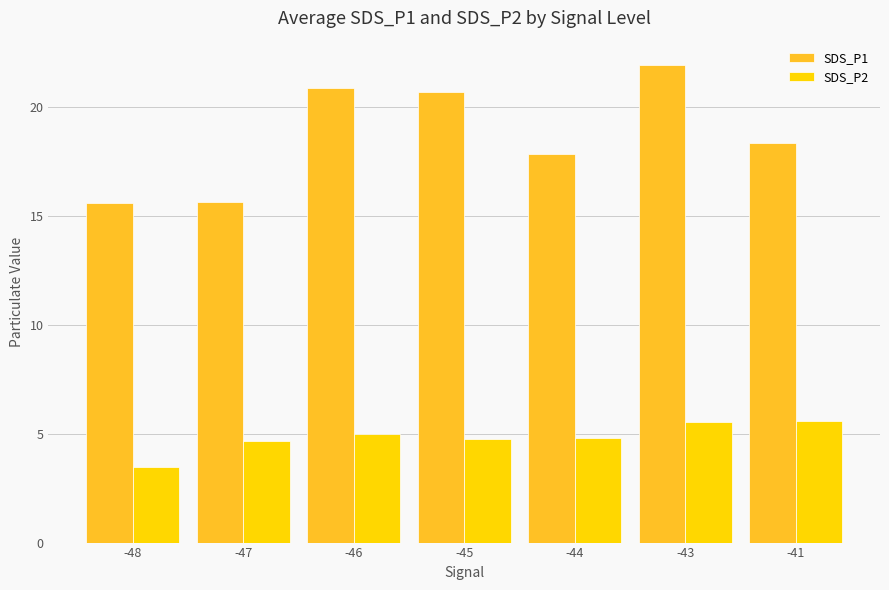

What are all the series names shown in the legend?

SDS_P1, SDS_P2